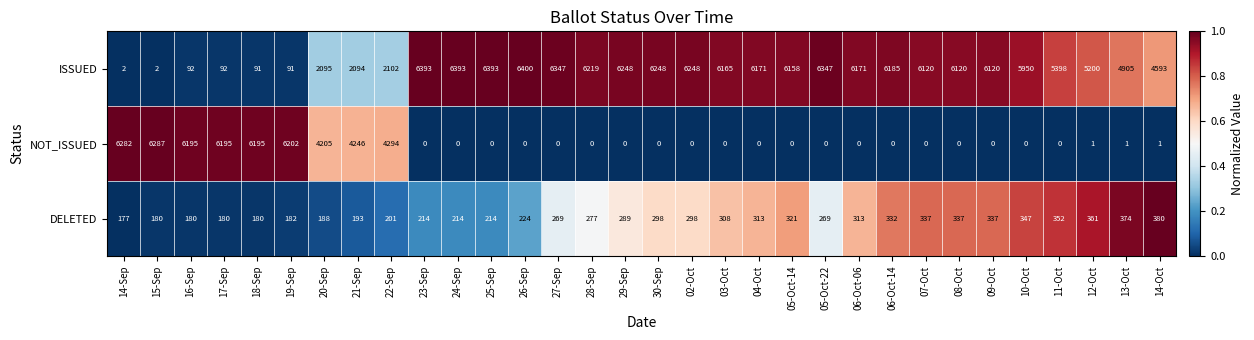

What is the sum of the DELETED values at 27-Sep and 13-Oct?

643